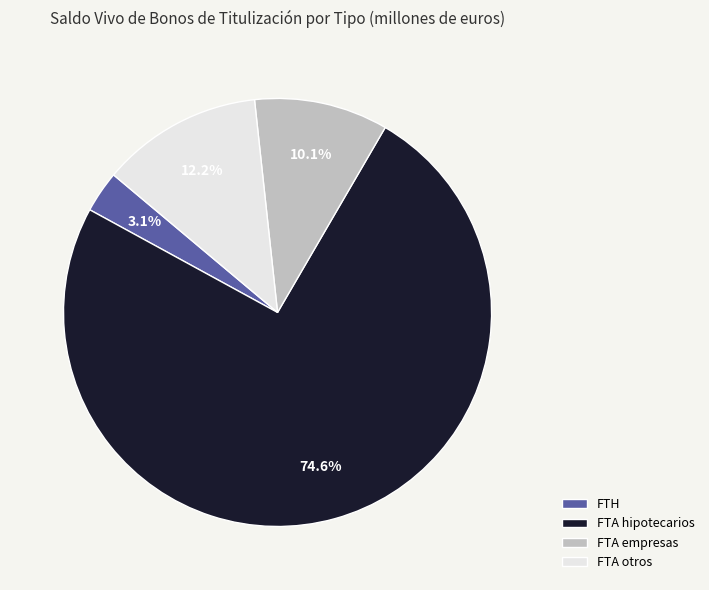

What is the total percentage of FTH and FTA hipotecarios?

77.7%